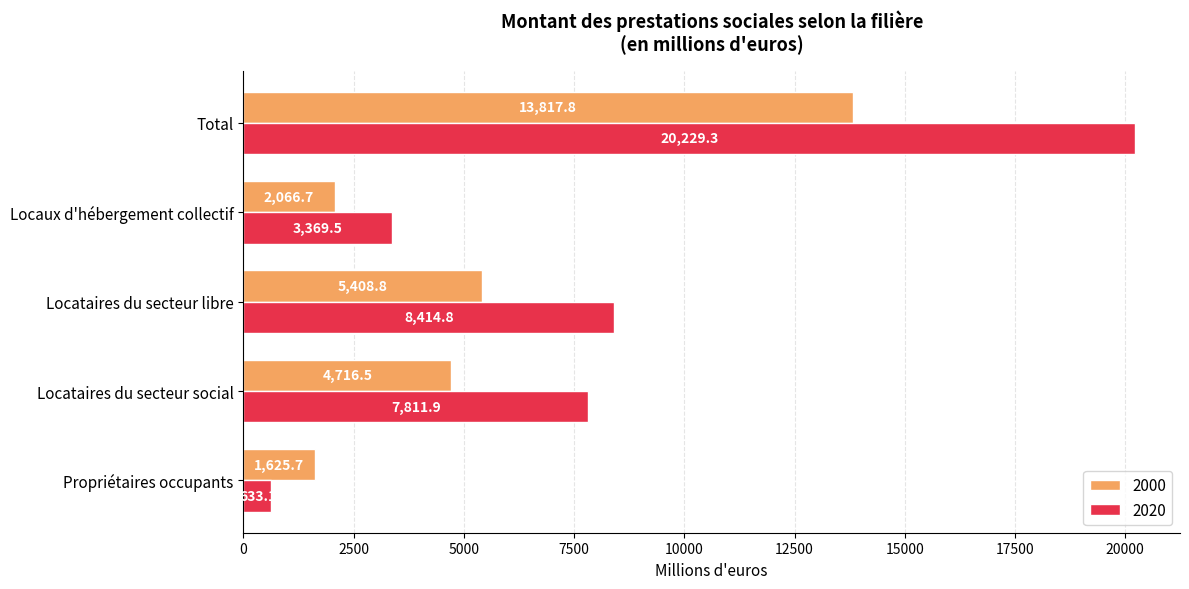

At which category is the sum across all series the highest?

Total